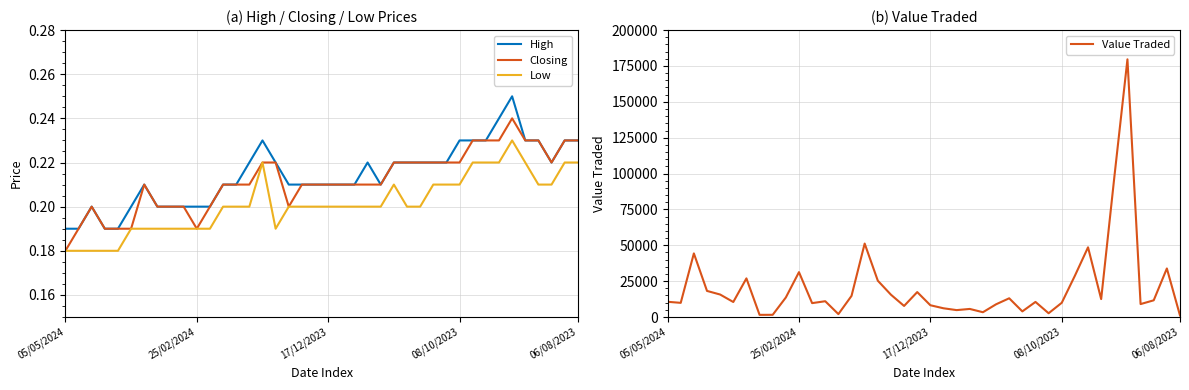

True or false: Low and Value Traded cross at least once.

False